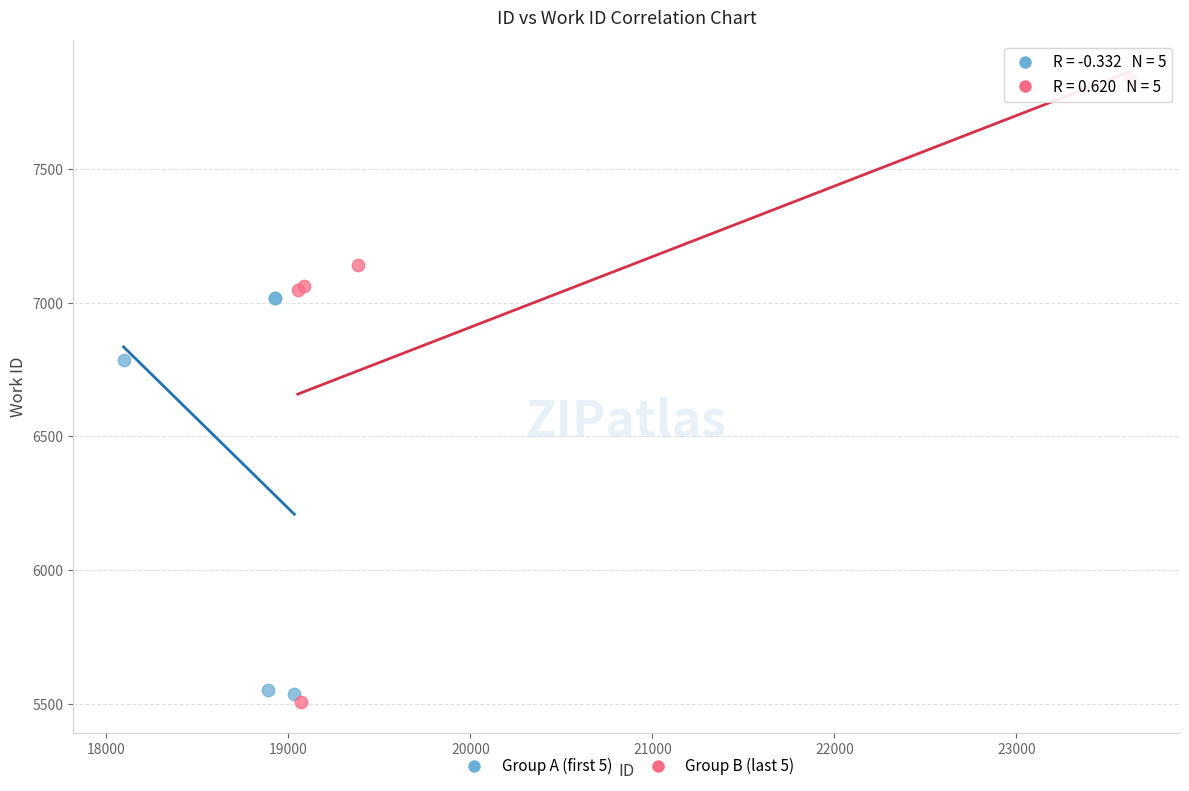

Which series contains the highest Y value?

Group B (last 5)